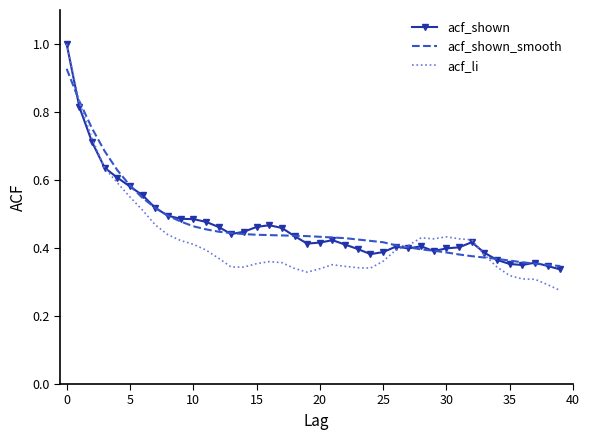

Which series has the largest range (max minus min)?

acf_li